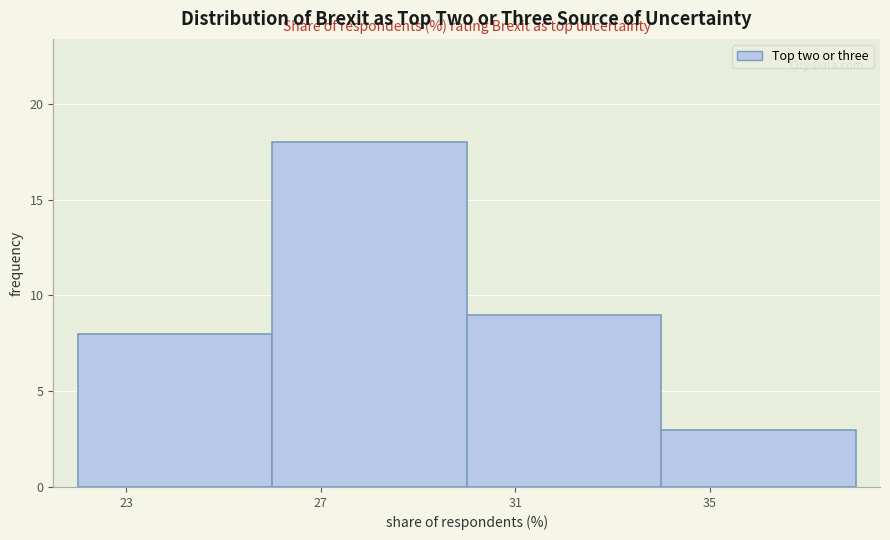

Reading left to right, transcribe this chart: for each bar, give the range it covers on the x-axis and its height. The values are not printed on the chart, so give them approximately, as read against the axis.

22 to 26: 8
26 to 30: 18
30 to 34: 9
34 to 38: 3